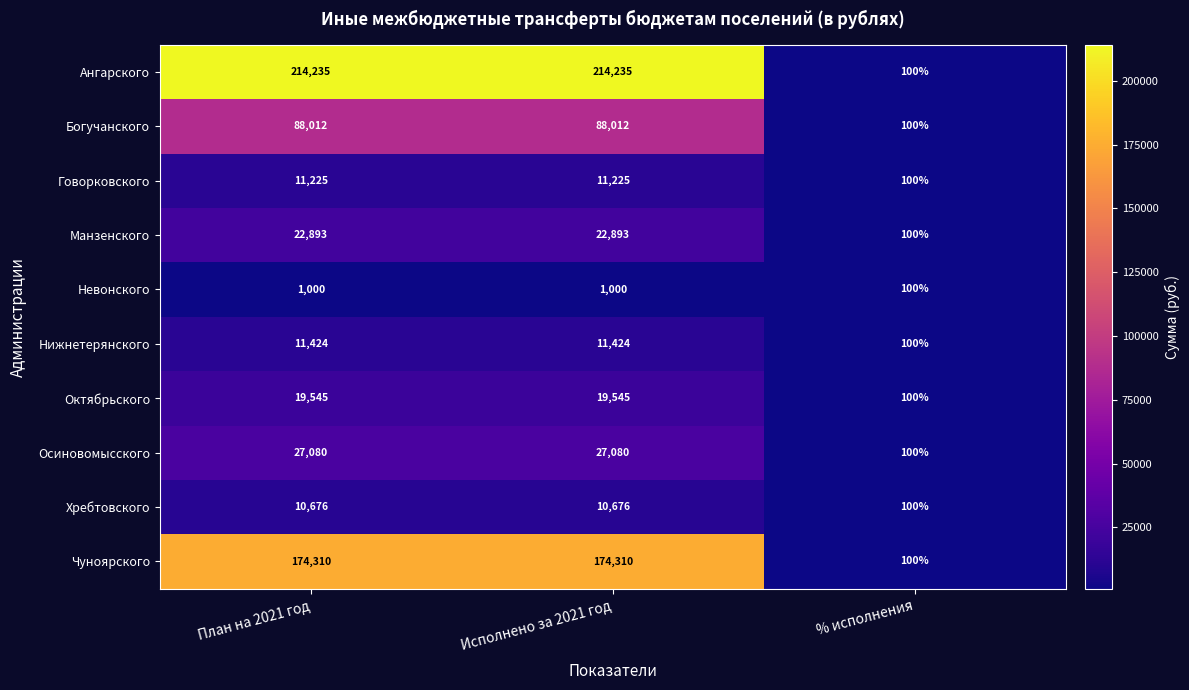

What is the sum of all Манзенского values?

45886